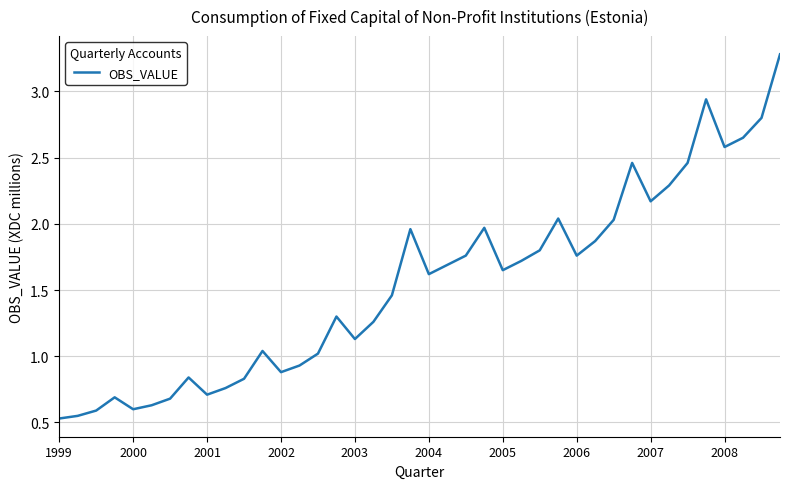

What is the greatest value displayed?

3.3